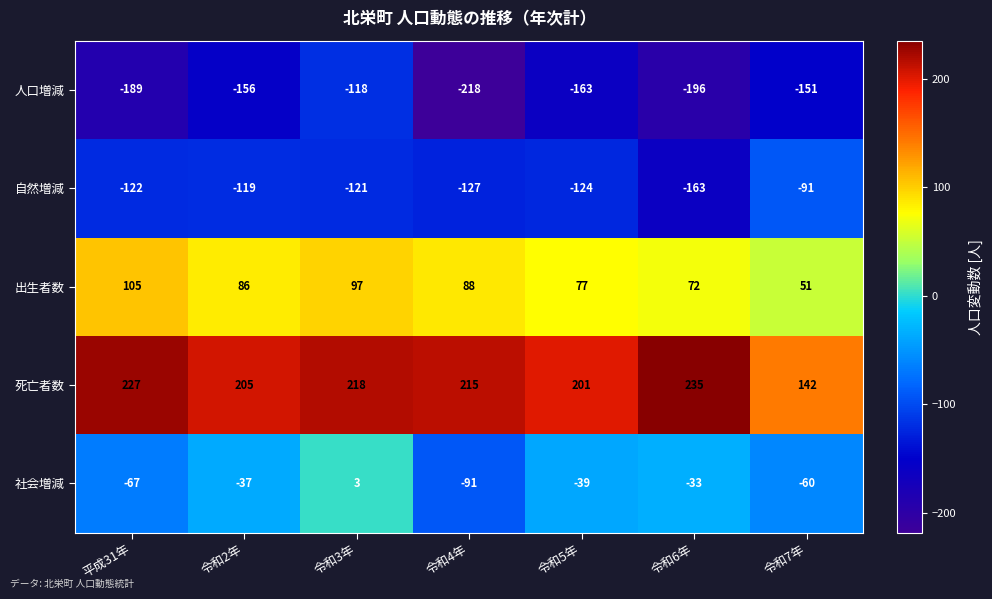

Which category has the highest value across all series?

令和6年